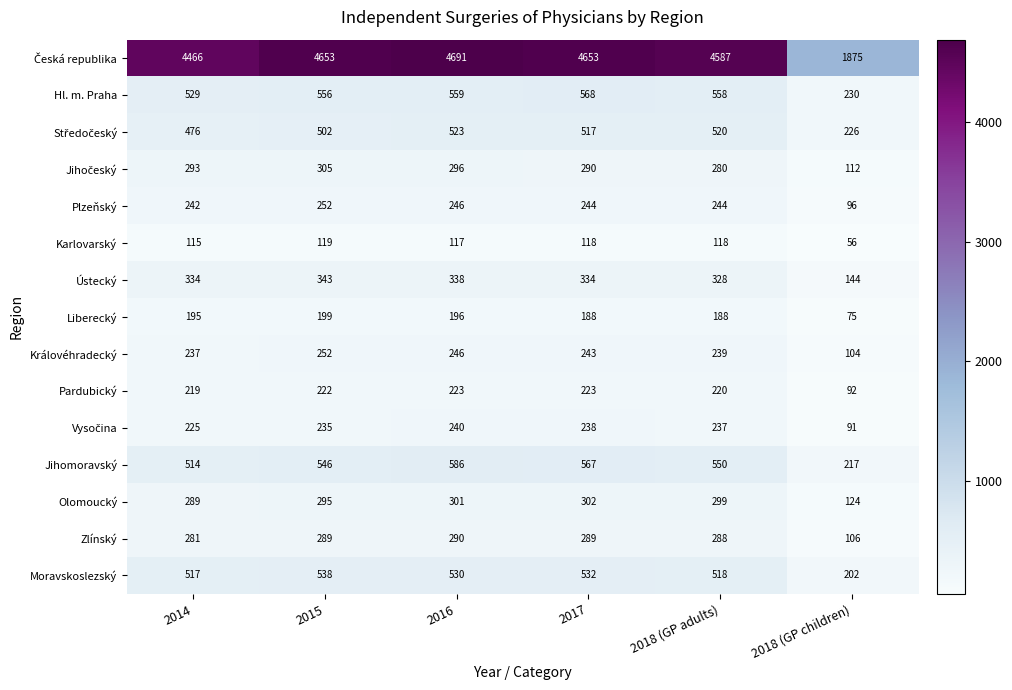

What is the spread (max minus min) of values at 2018 (GP adults)?

4469